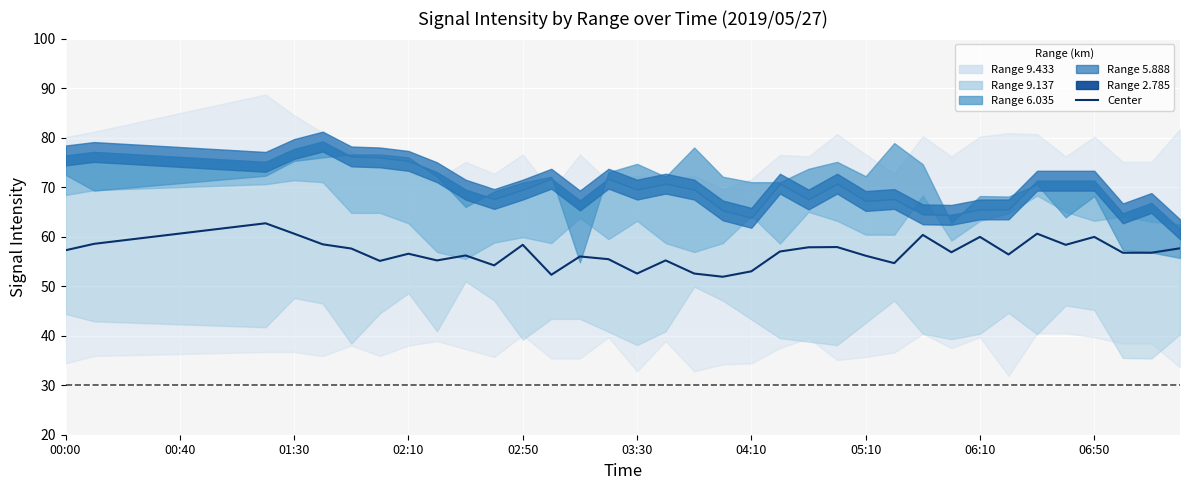

How many values exceed 57?

20